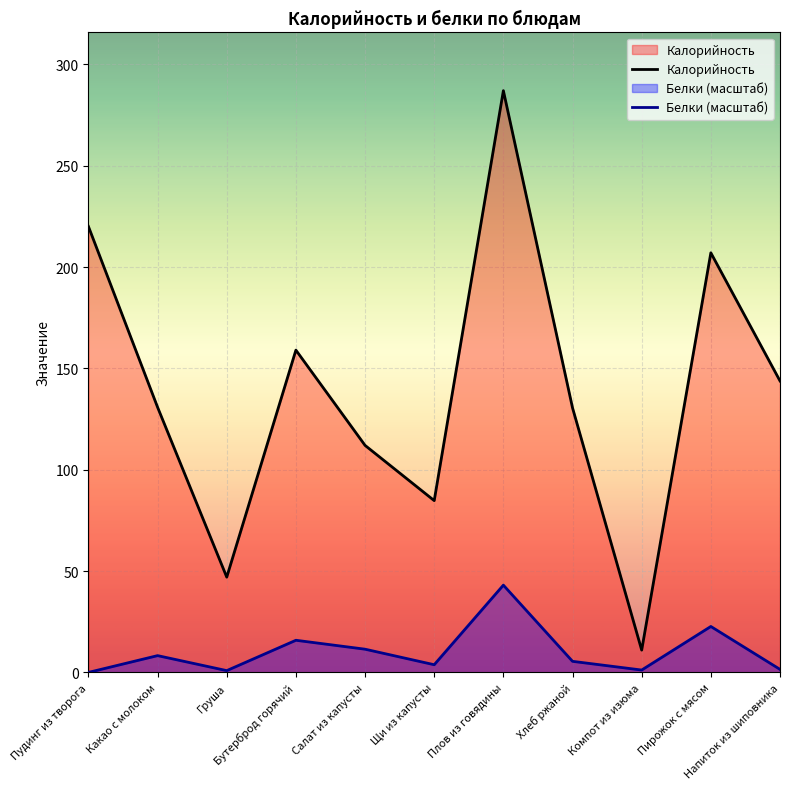

At how many categories does at least one series exceed 190?

3